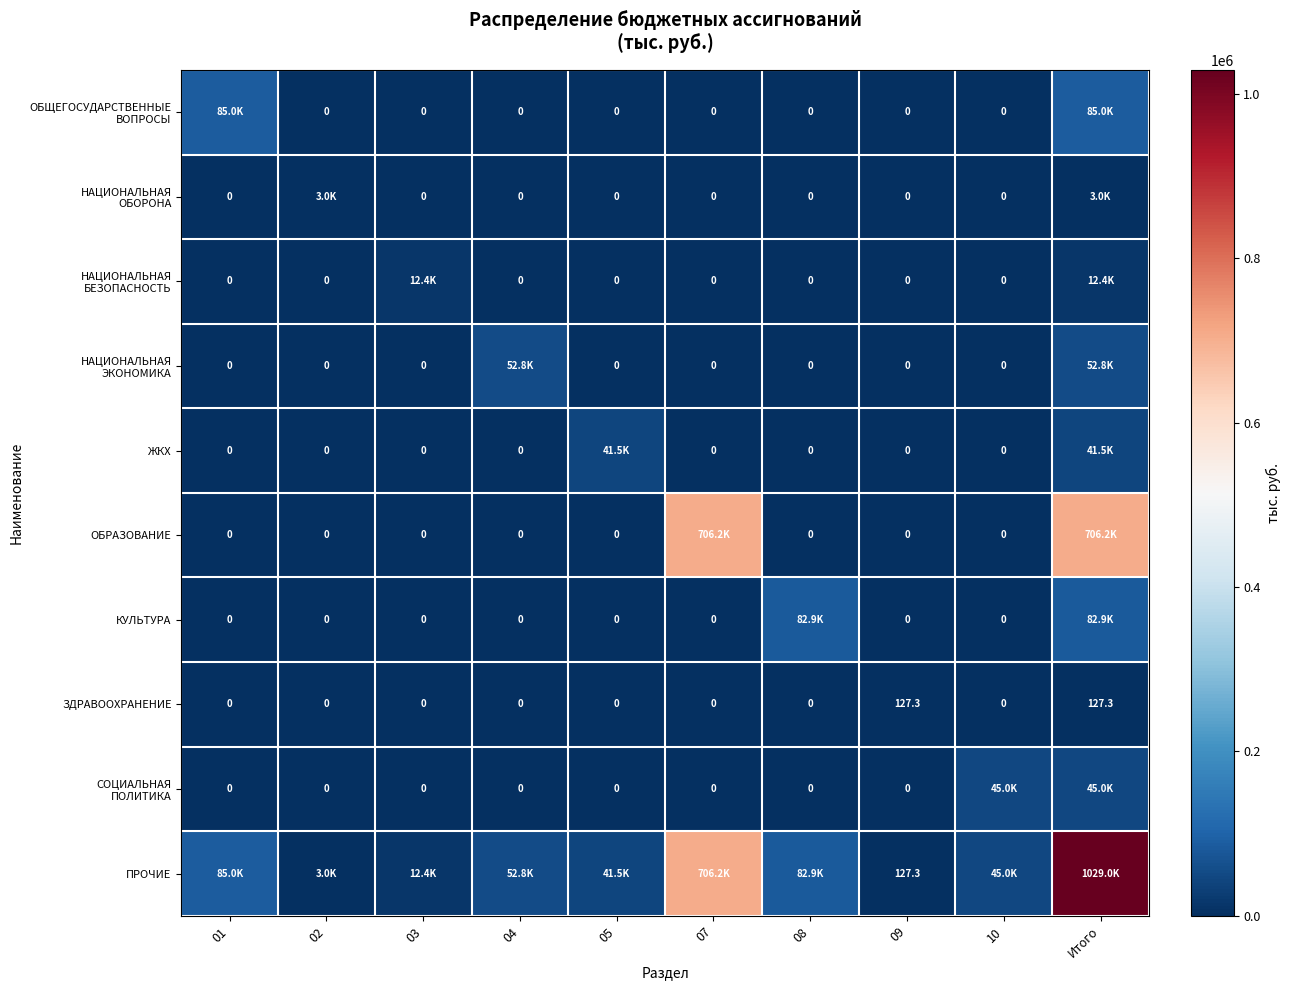

At which label does НАЦИОНАЛЬНАЯ БЕЗОПАСНОСТЬ reach its peak?

03